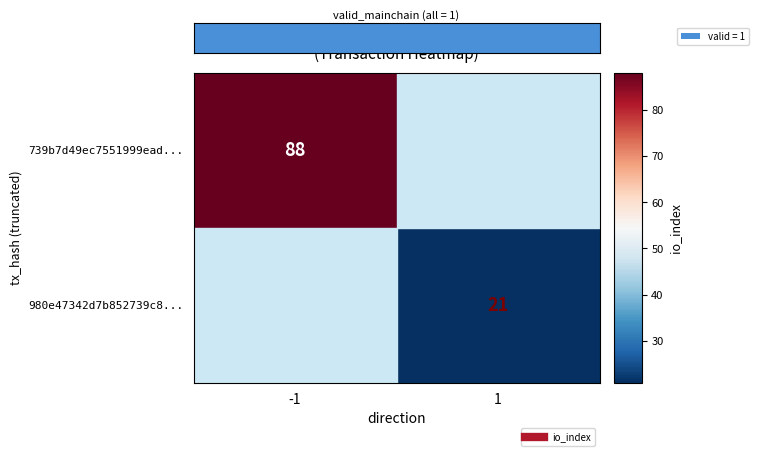

Count the number of data series in this chart.

2